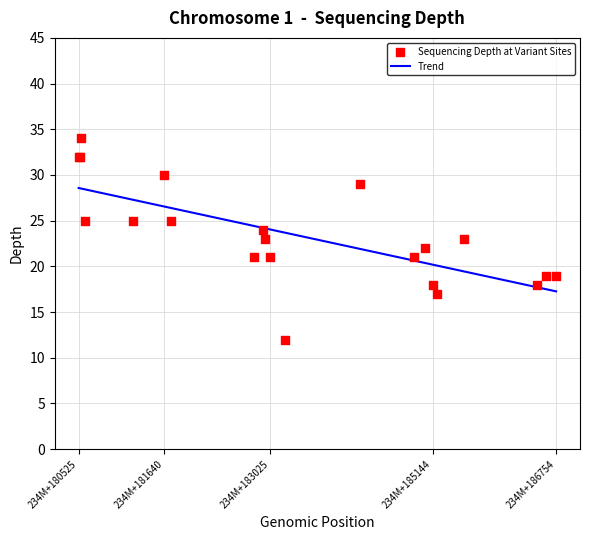

Approximately how many times larger is the value at 234183218 compared to 234182951?

0.5